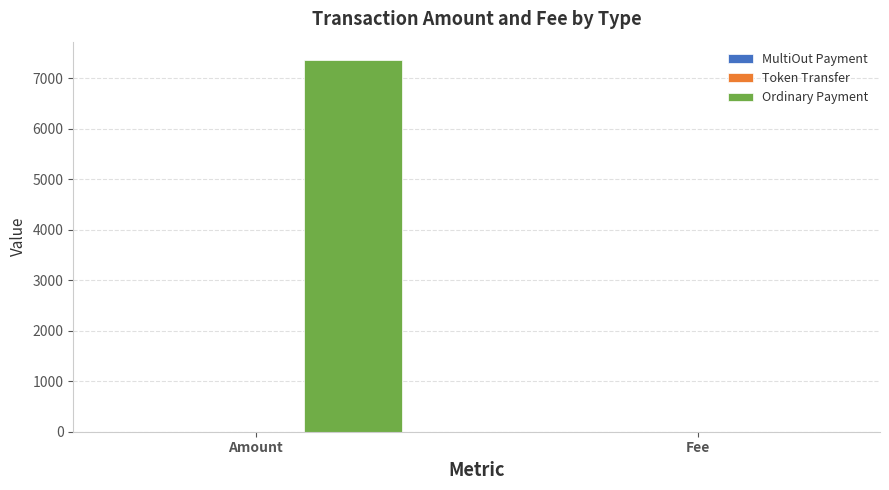

At which category is the sum across all series the highest?

Amount